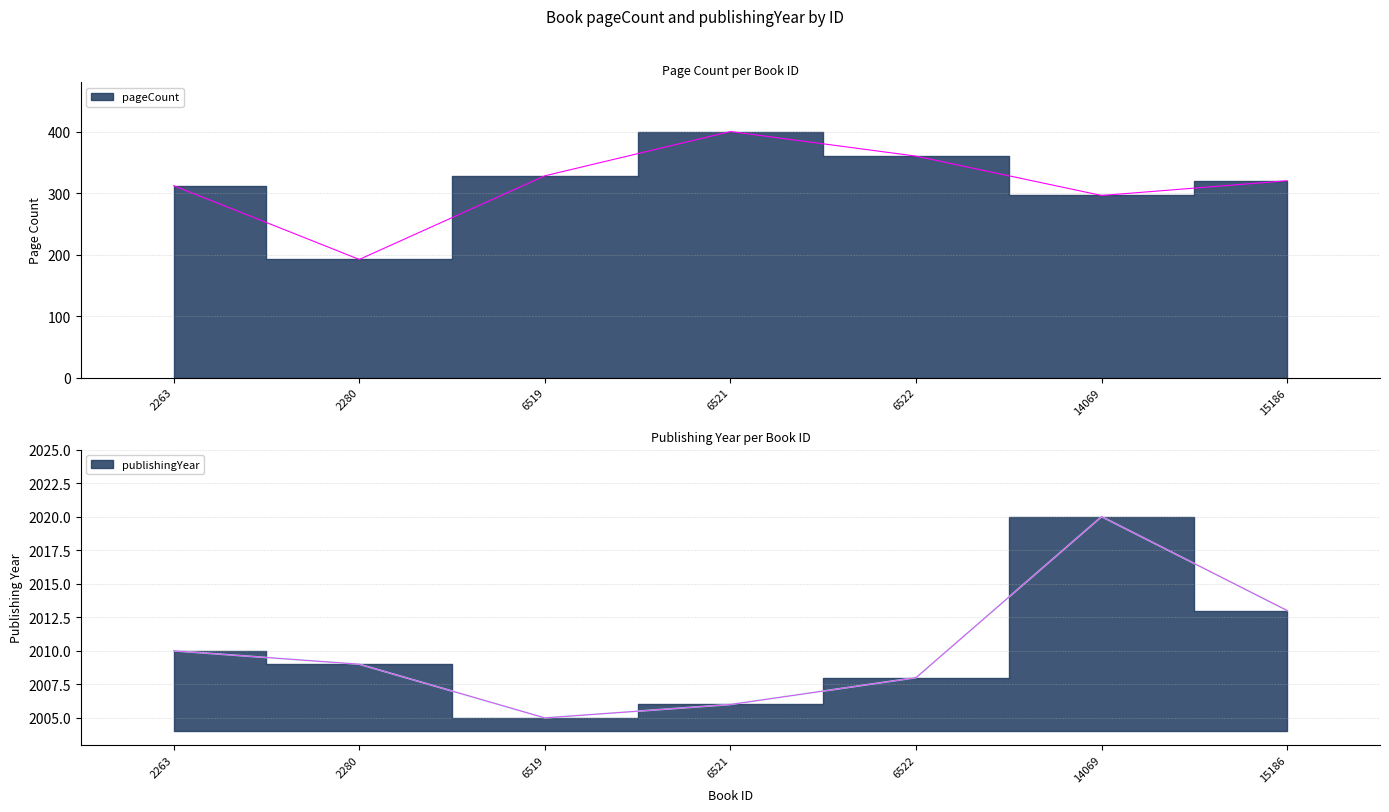

Count the number of categories in the chart.

7